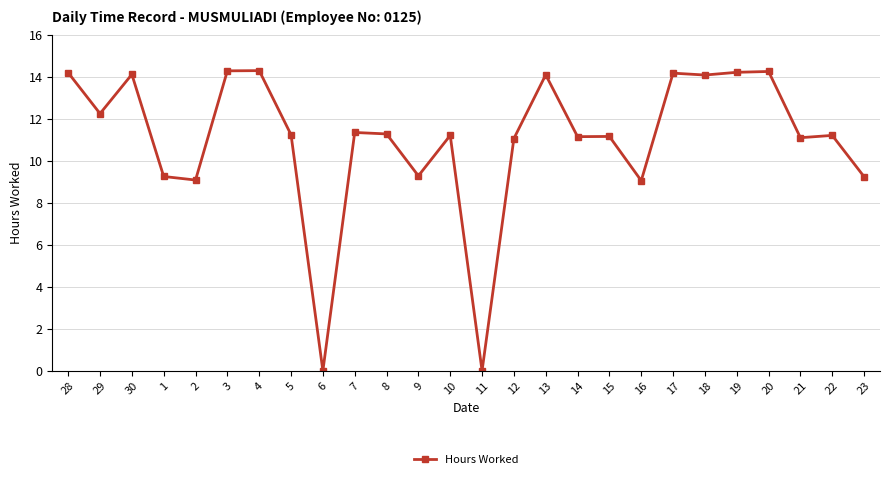

What is the difference between the values at 9 and 18?

4.8